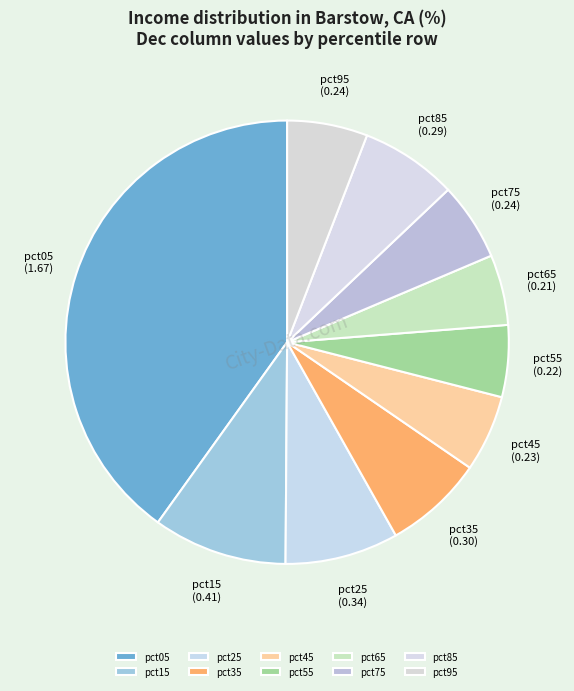

Between pct65 and pct75, which is larger?

pct75